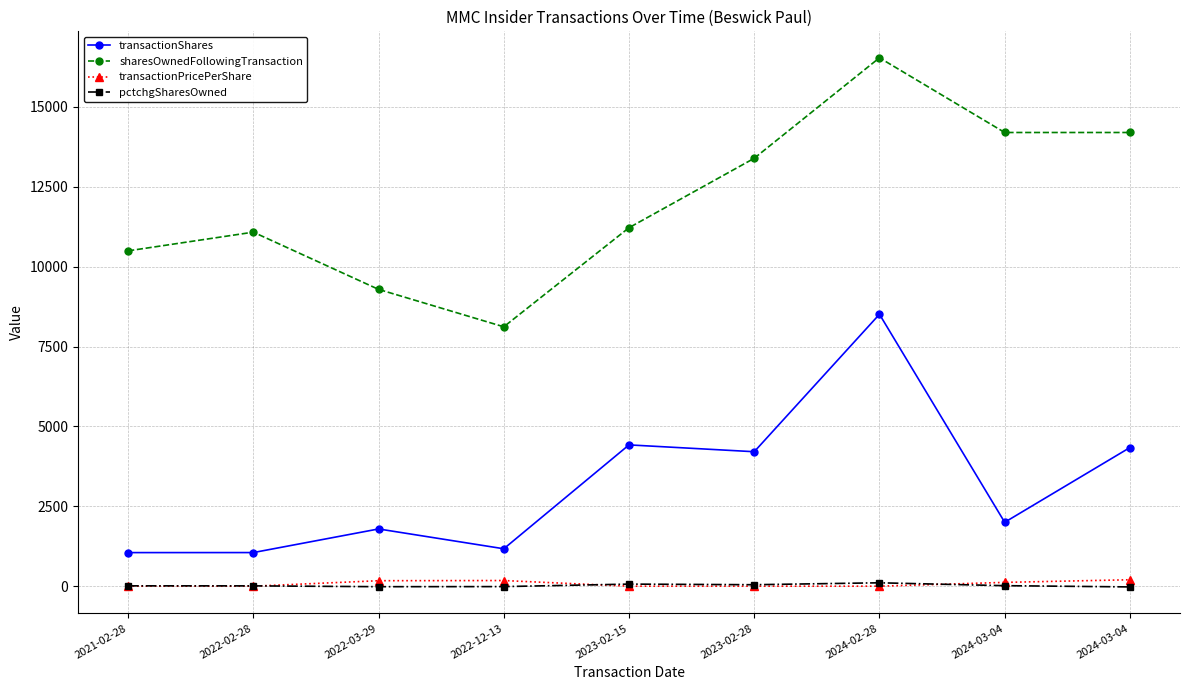

At how many categories does at least one series exceed 12697?

4